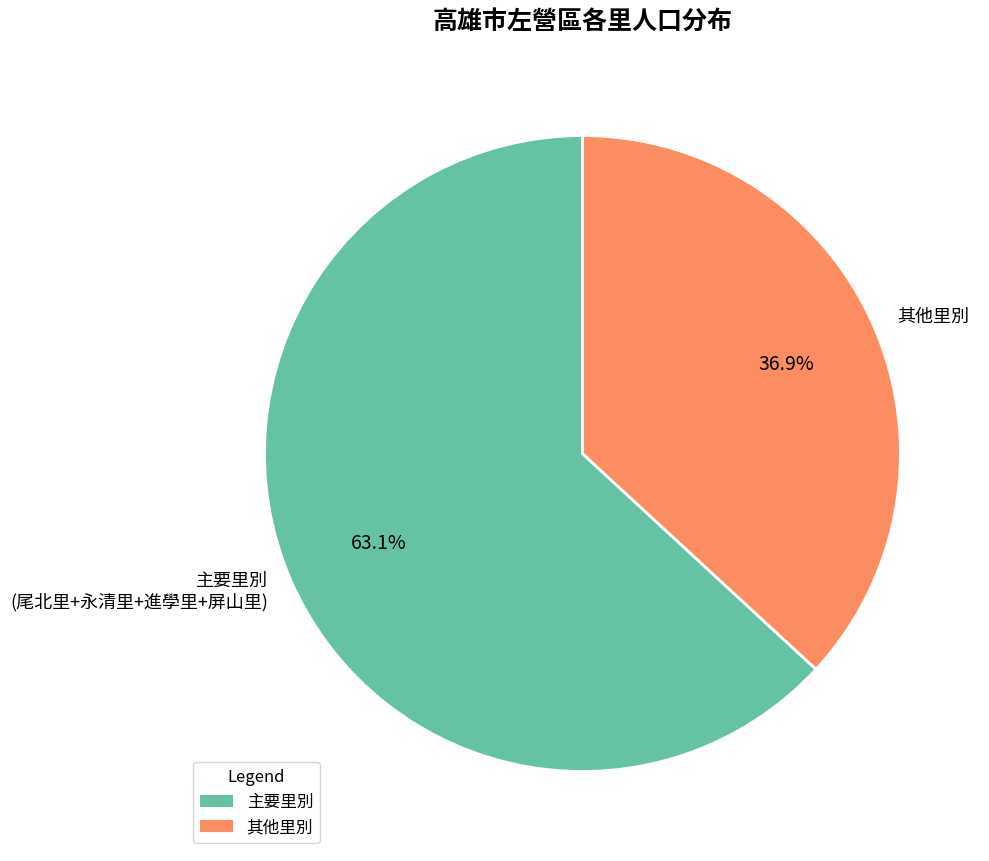

Approximately how many times larger is the value at 主要里別 (尾北里+永清里+進學里+屏山里) compared to 其他里別?

1.7